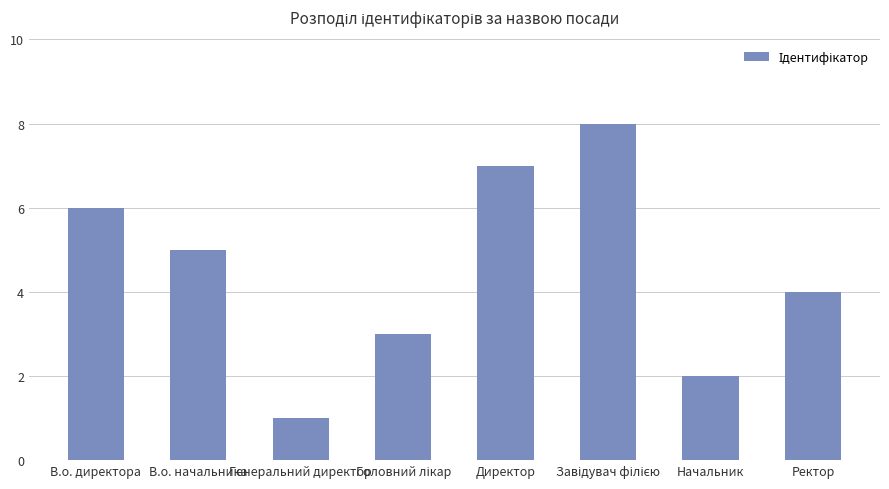

Which has a higher value, Генеральний директор or В.о. начальника?

В.о. начальника